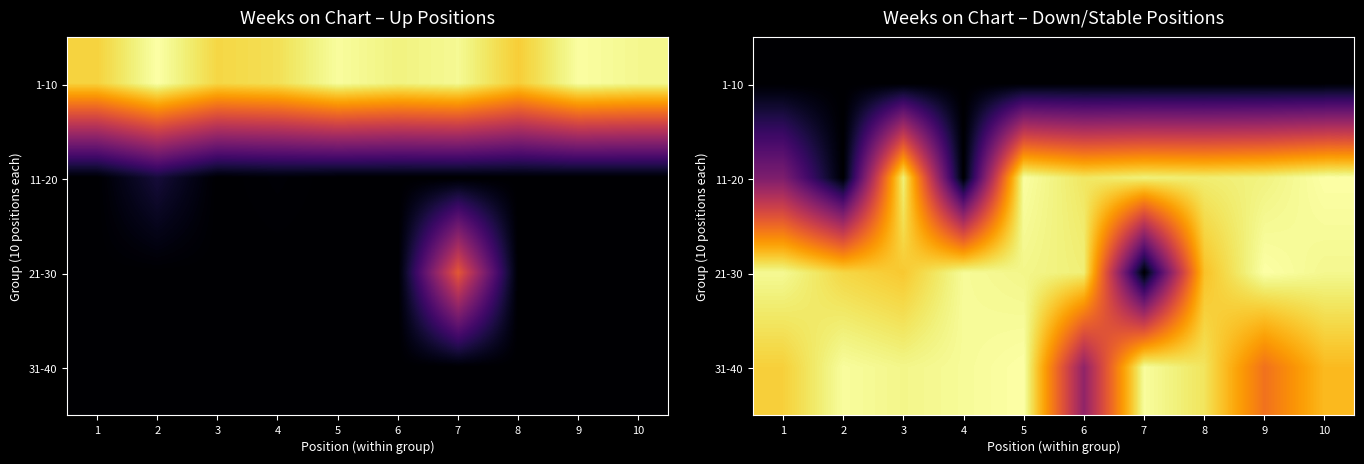

At how many categories does at least one series exceed 169?

10